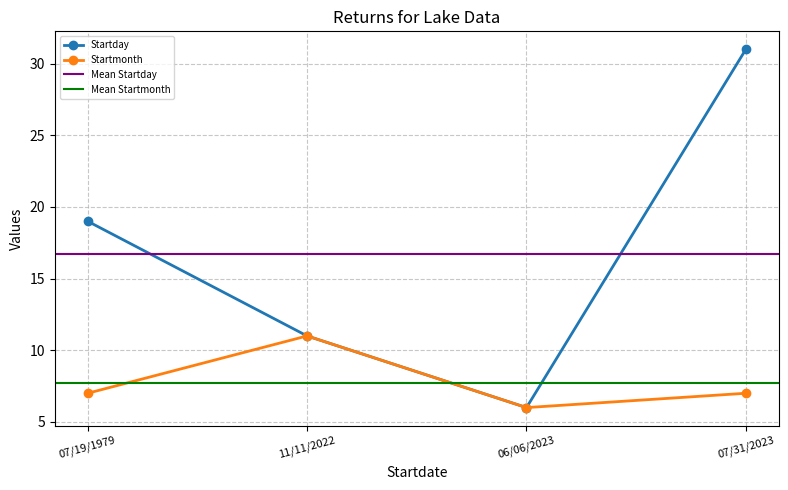

Reading left to right, list all the values displayed in this chart.

Startday: 19	11	6	31
Startmonth: 7	11	6	7